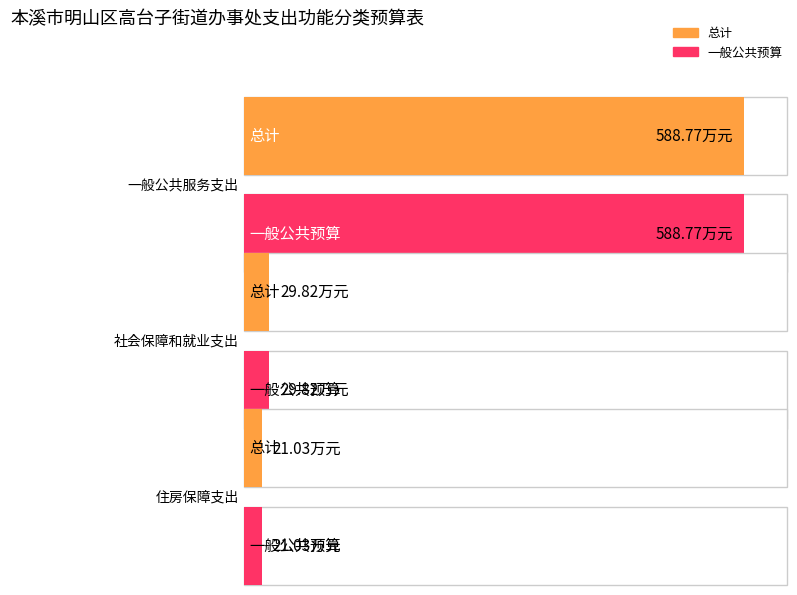

Between 一般公共服务支出 and 社会保障和就业支出, which series saw the biggest shift?

总计